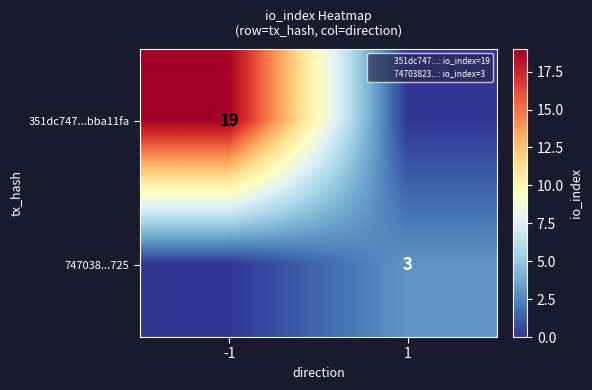

What is the sum of the 351dc747...bba11fa values at -1 and 1?

19